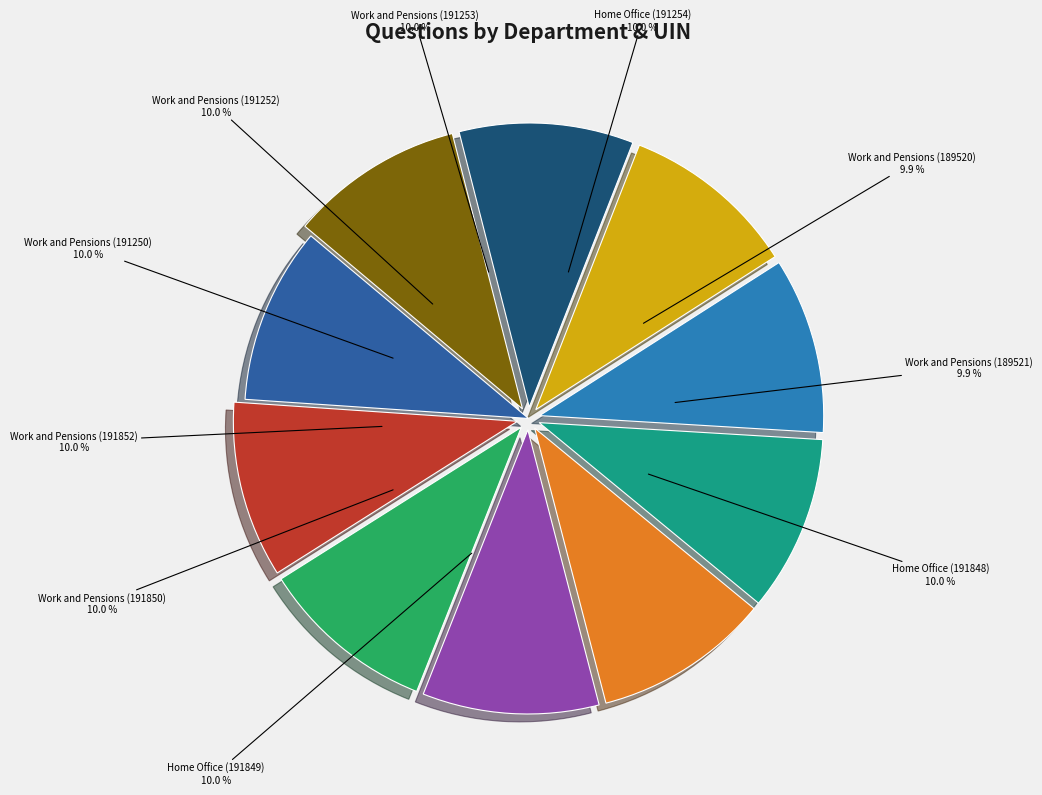

Count the number of slices in the pie.

10